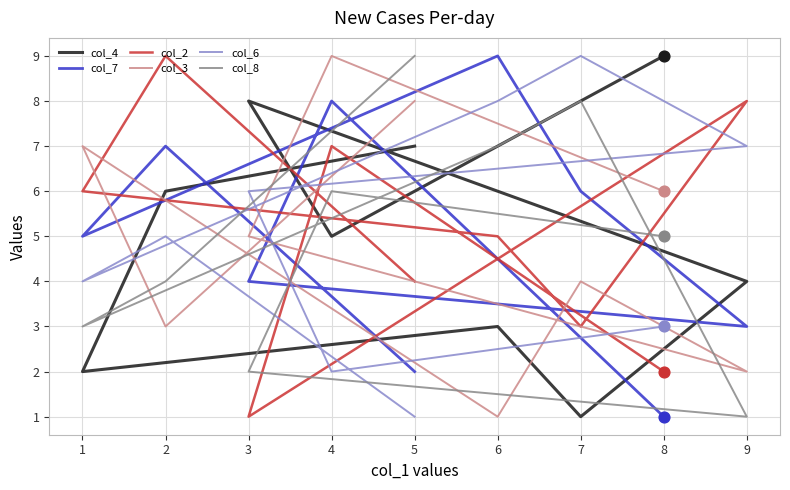

At which category is the sum across all series the highest?

4